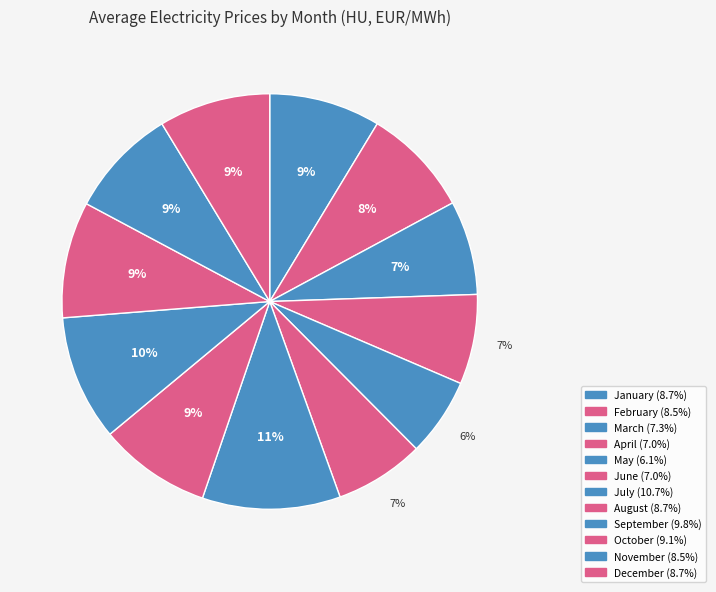

How much of the chart is everything except August?

91.3%